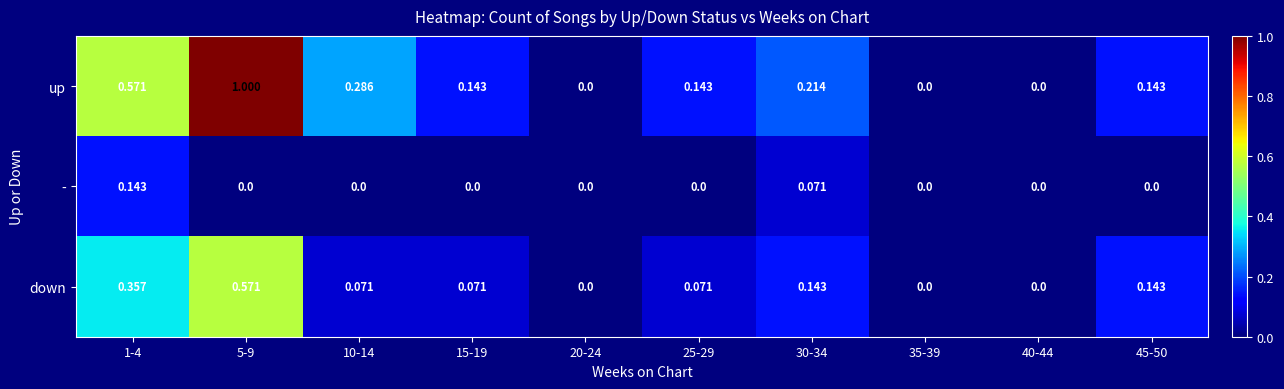

Count the number of data series in this chart.

3